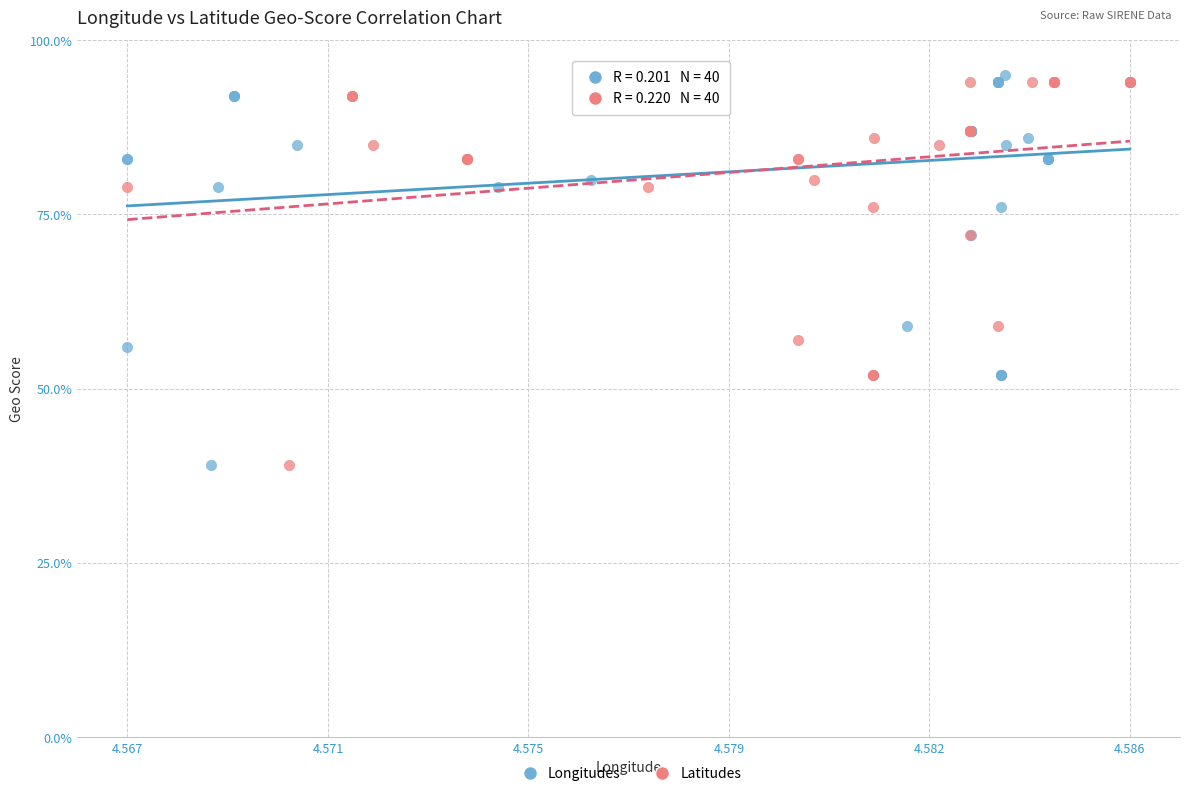

Which series contains the highest Y value?

Longitudes